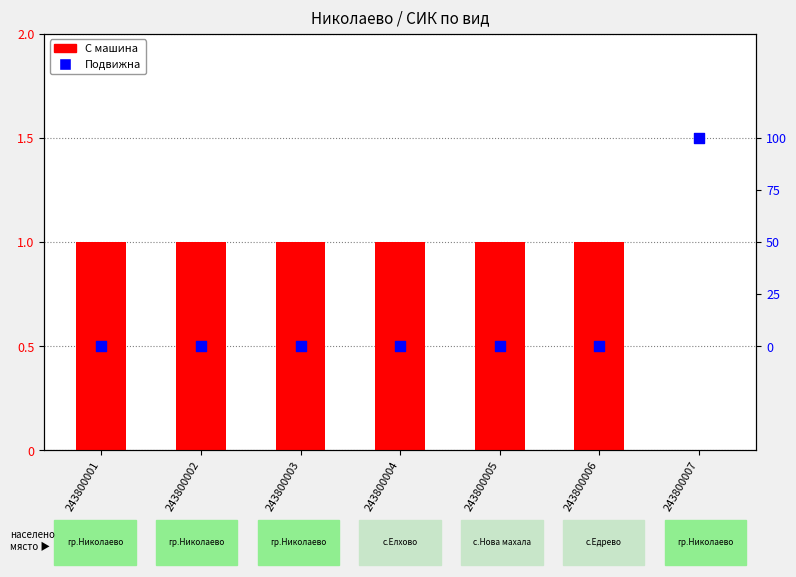

Which series has the largest total across all categories?

С машина